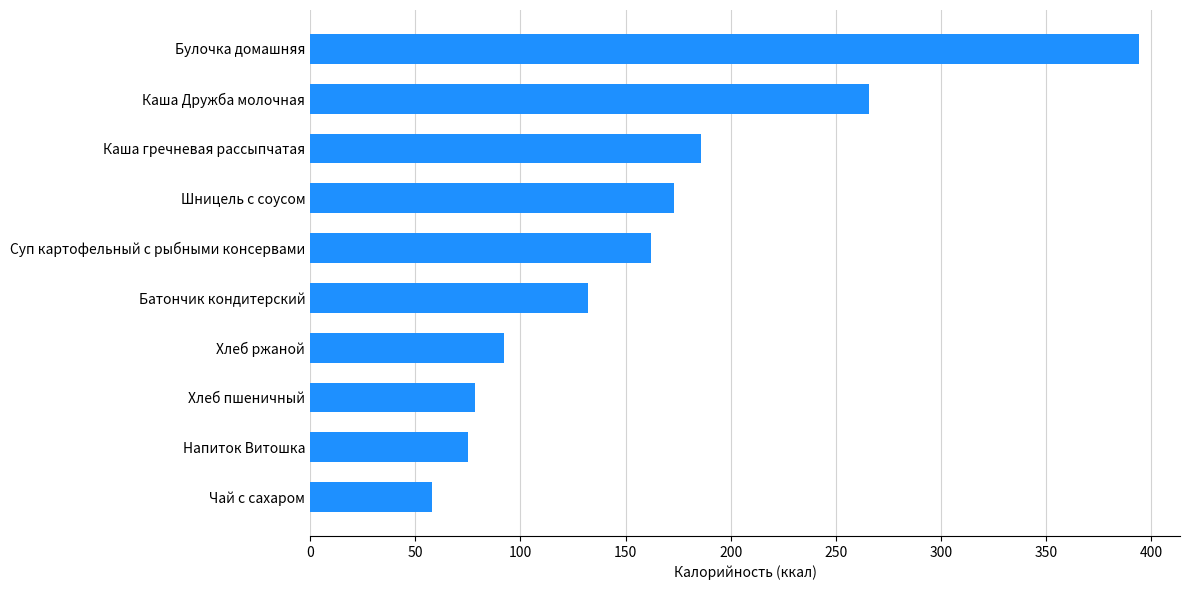

Reading bottom to top, extract all data points from this chart.

Чай с сахаром=58.0	Напиток Витошка=75.0	Хлеб пшеничный=78.6	Хлеб ржаной=92.0	Батончик кондитерский=132.0	Суп картофельный с рыбными консервами=162.0	Шницель с соусом=173.0	Каша гречневая рассыпчатая=186.0	Каша Дружба молочная=266.0	Булочка домашняя=394.0